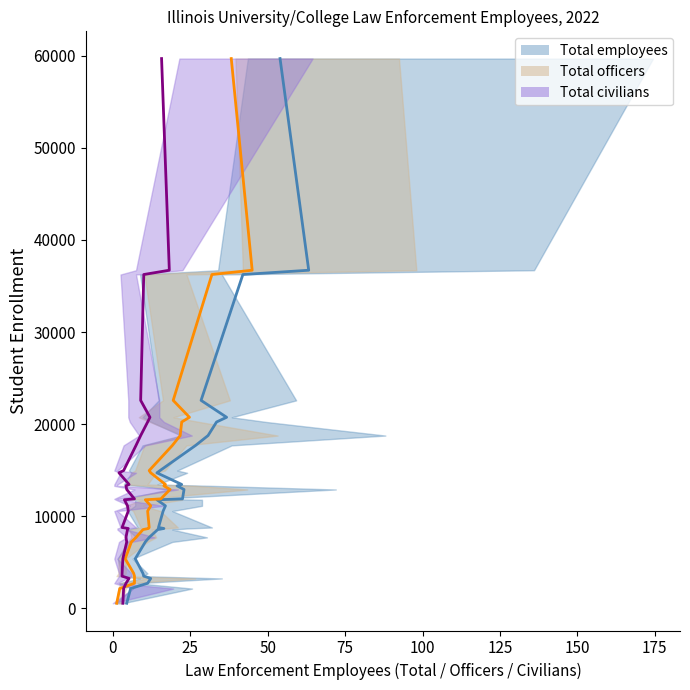

What position from the left is 10?

11